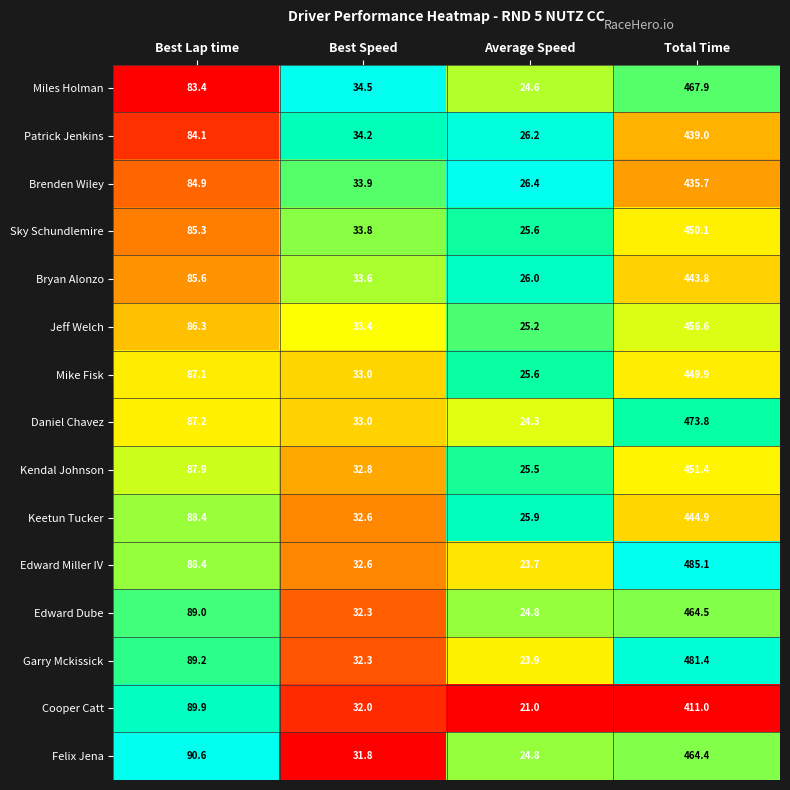

Which series has the widest spread of values?

Edward Miller IV